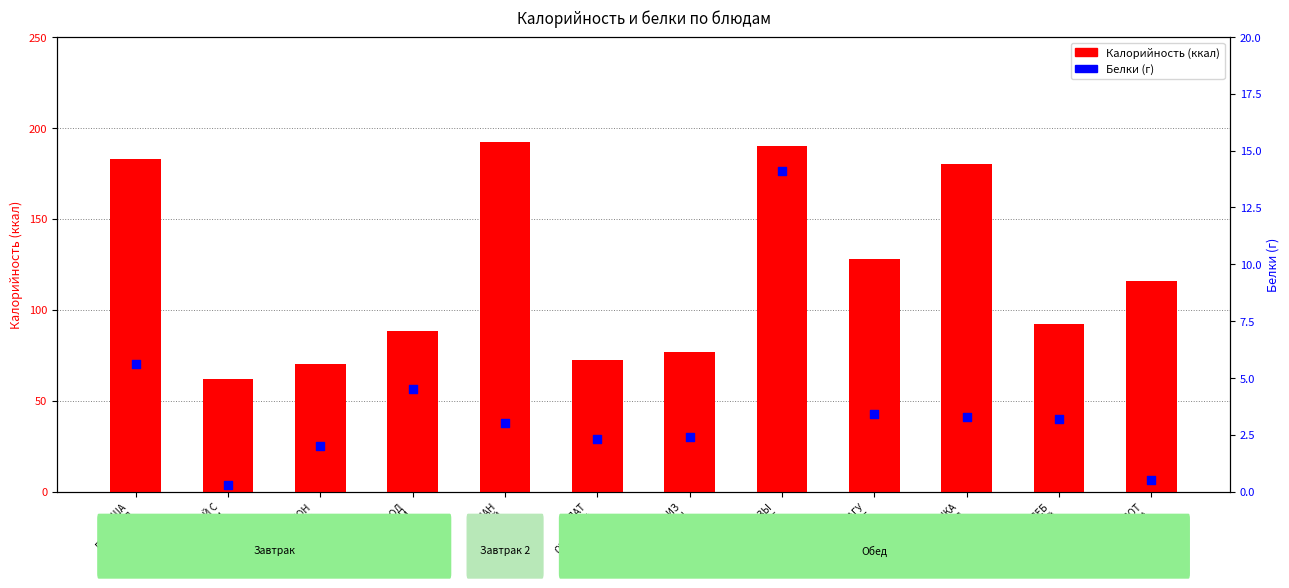

Which series has the largest total across all categories?

Калорийность